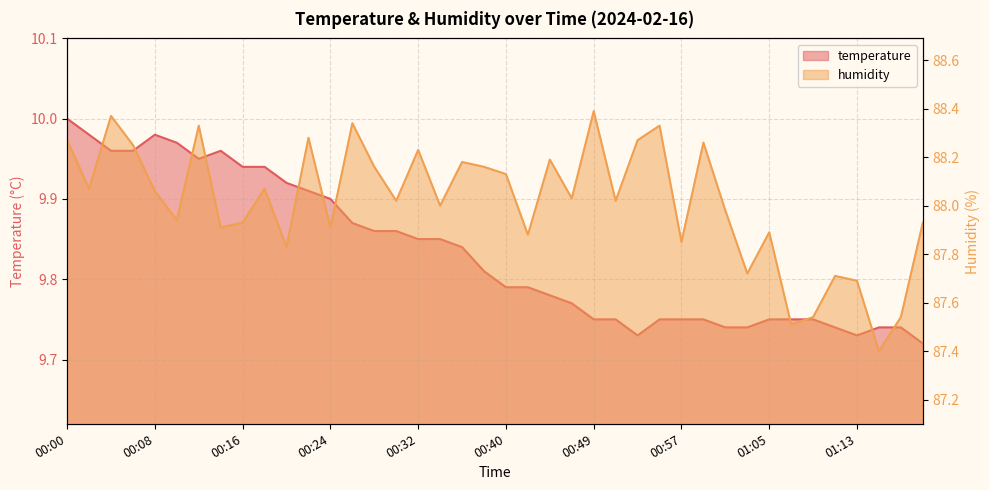

How many values in the humidity series exceed 88?

22